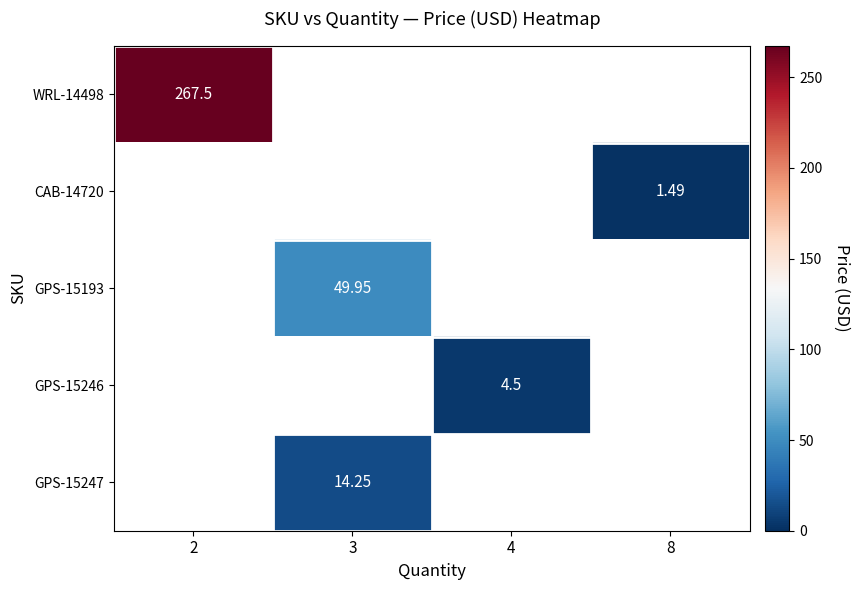

At which label does GPS-15246 first exceed 4?

4